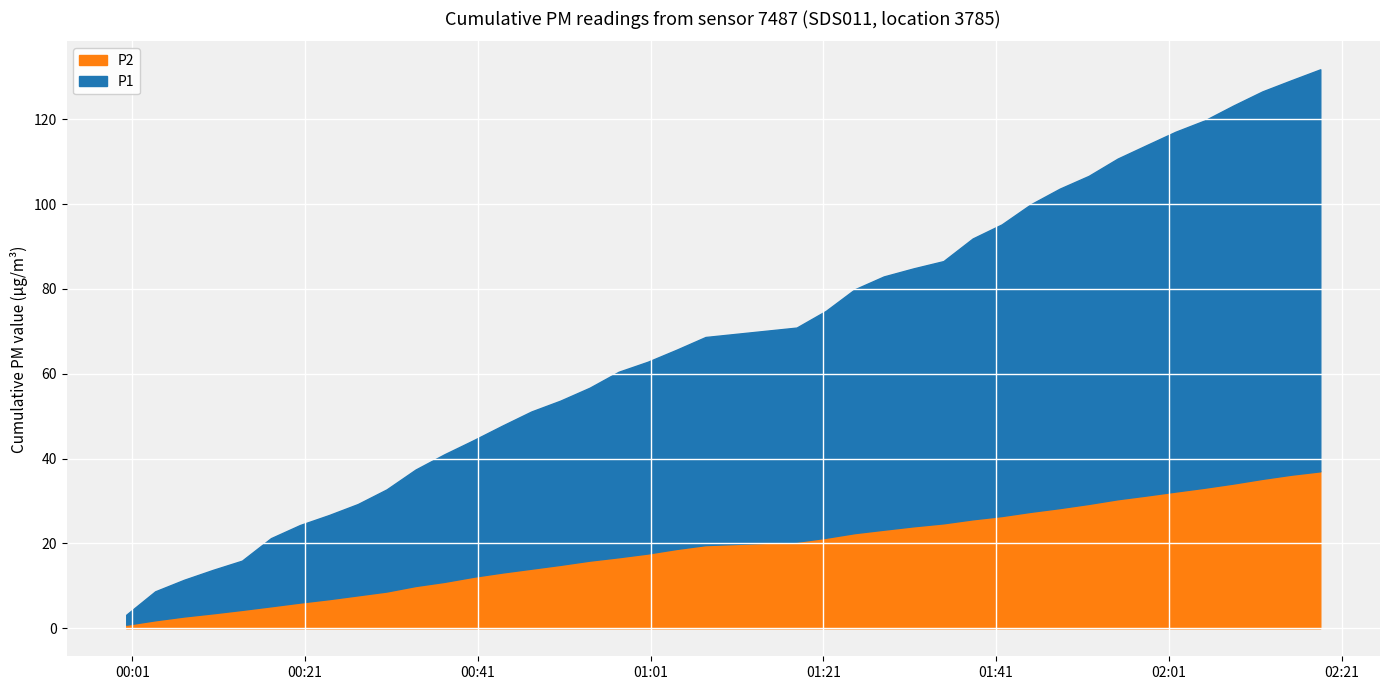

What is the difference between the maximum and minimum values in the P2 series?

36.2